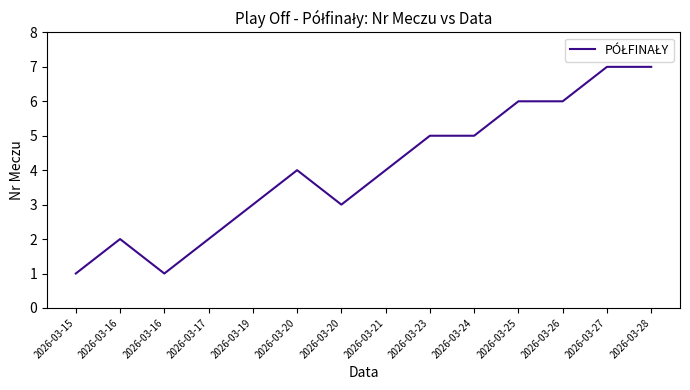

What is the minimum value shown in the chart?

1